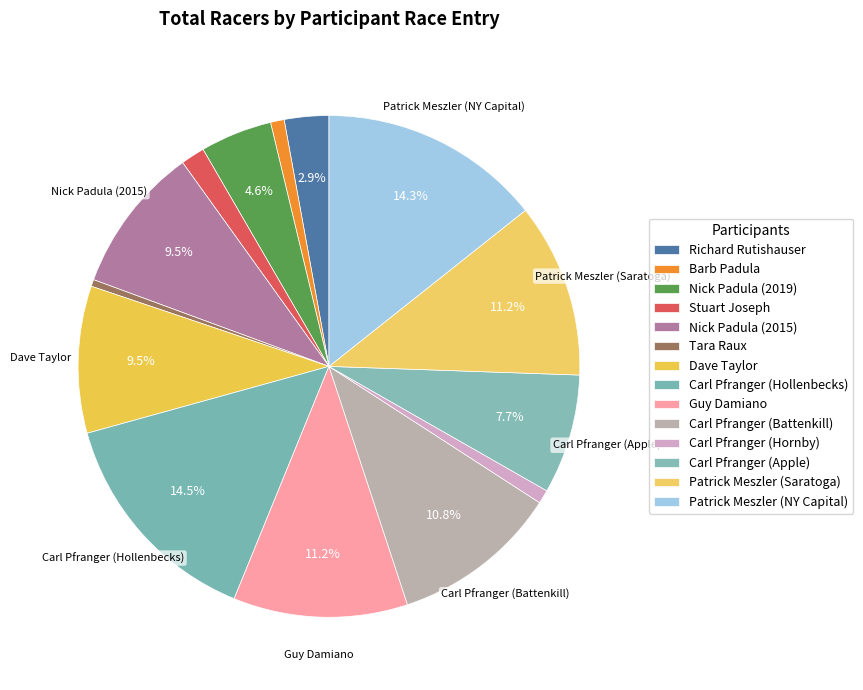

Count the number of slices in the pie.

14